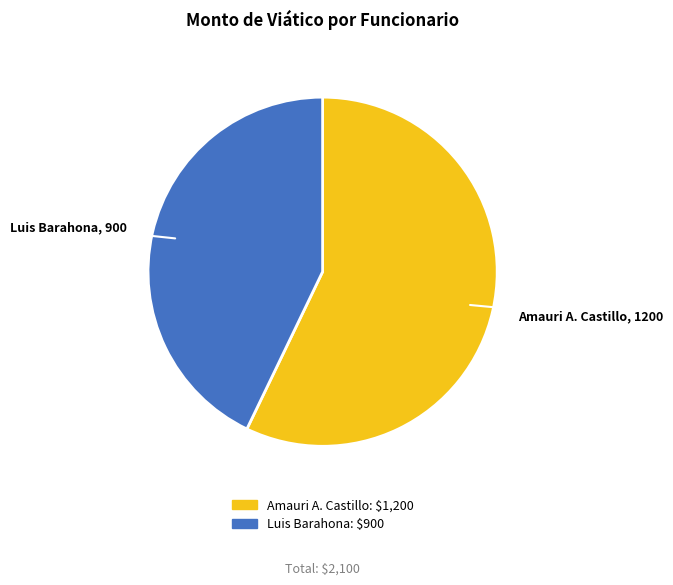

Is the sum of Luis Barahona and Amauri A. Castillo greater than half?

Yes